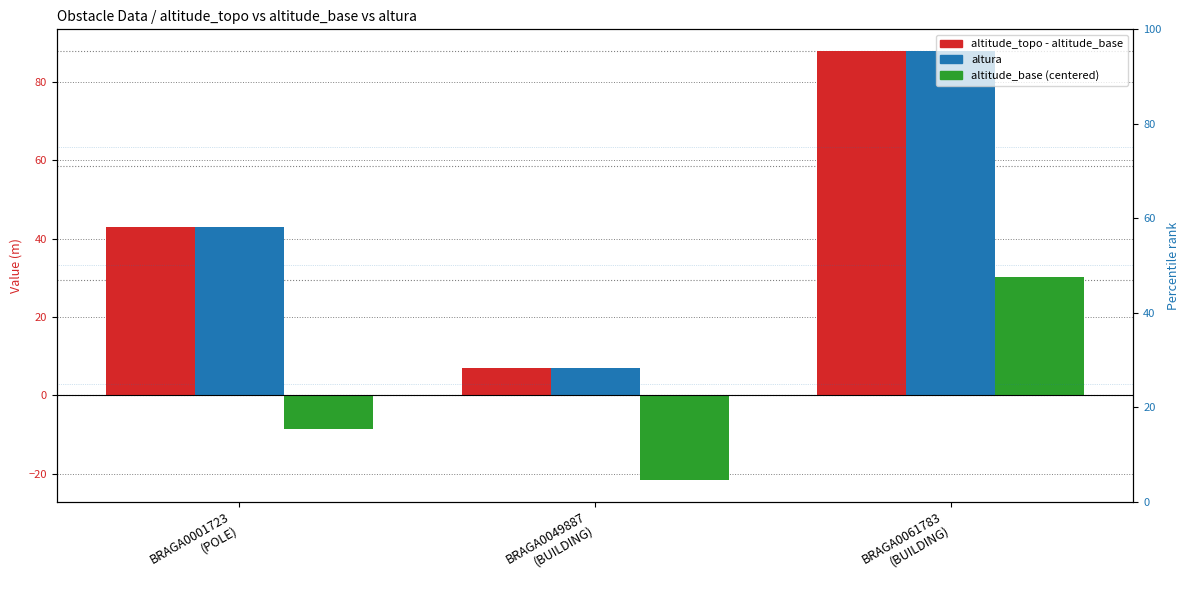

What are all the series names shown in the legend?

altitude_topo - altitude_base, altura, altitude_base (centered)